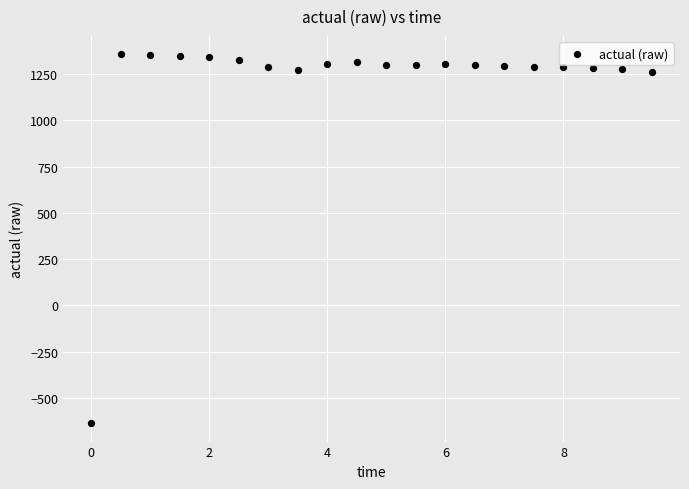

What is the range of X values (max minus min)?

9.5